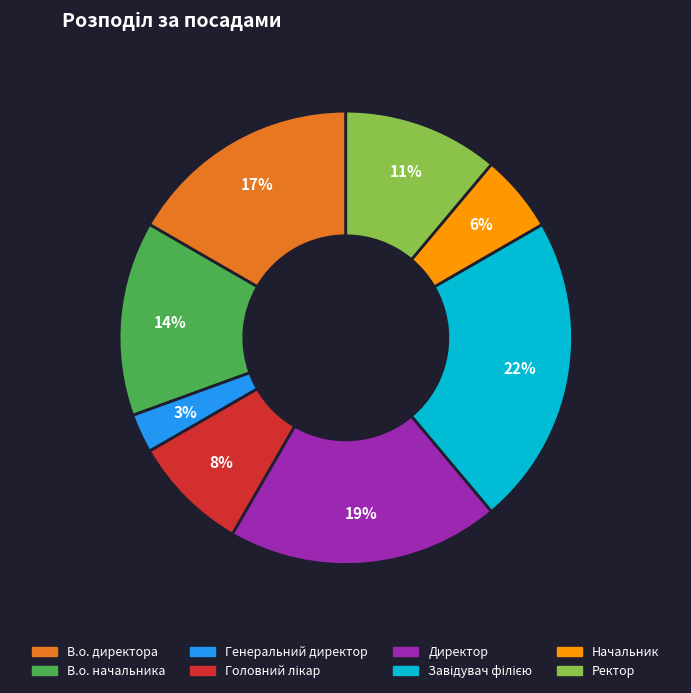

Is it true that Начальник is 6% of the pie?

True